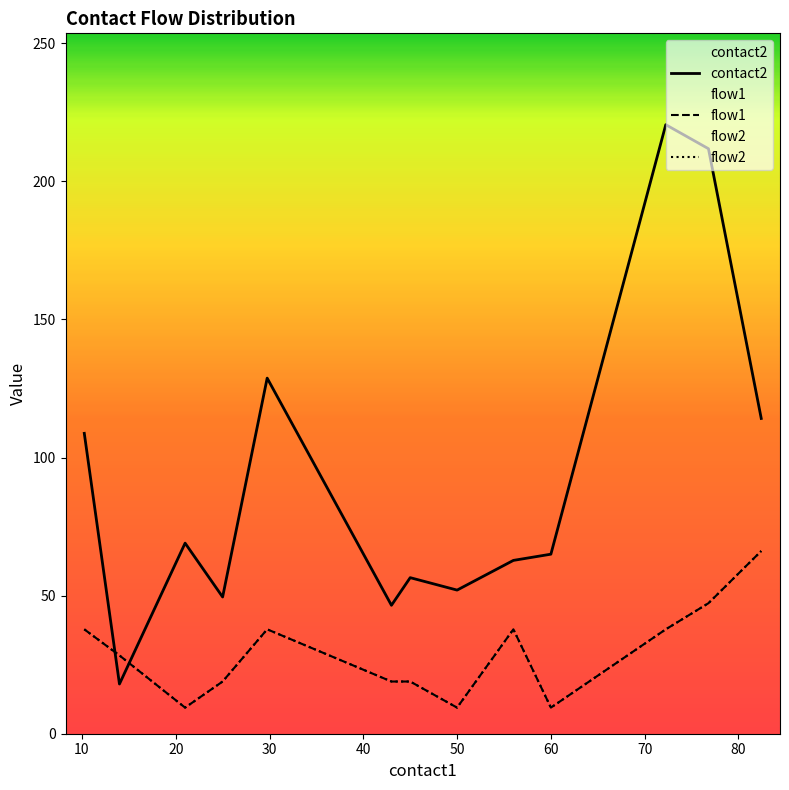

What is the difference between the second highest and second lowest values in the flow1 series?

37.8